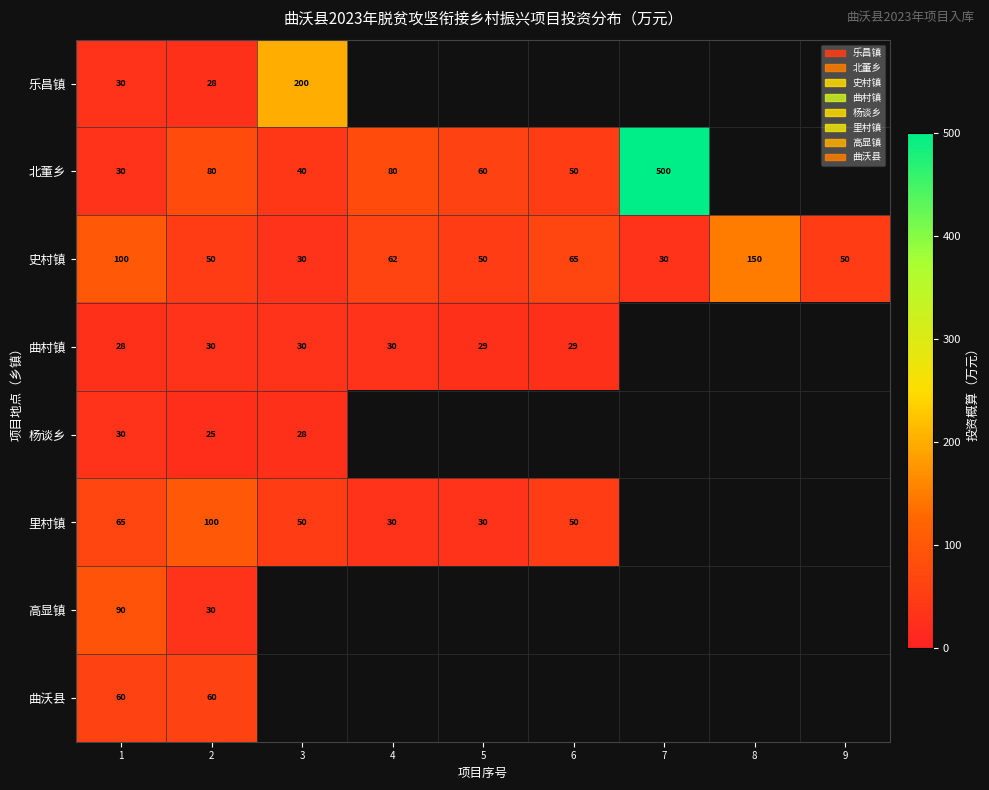

The 北董乡 series shows 40 at 3. True or false?

True